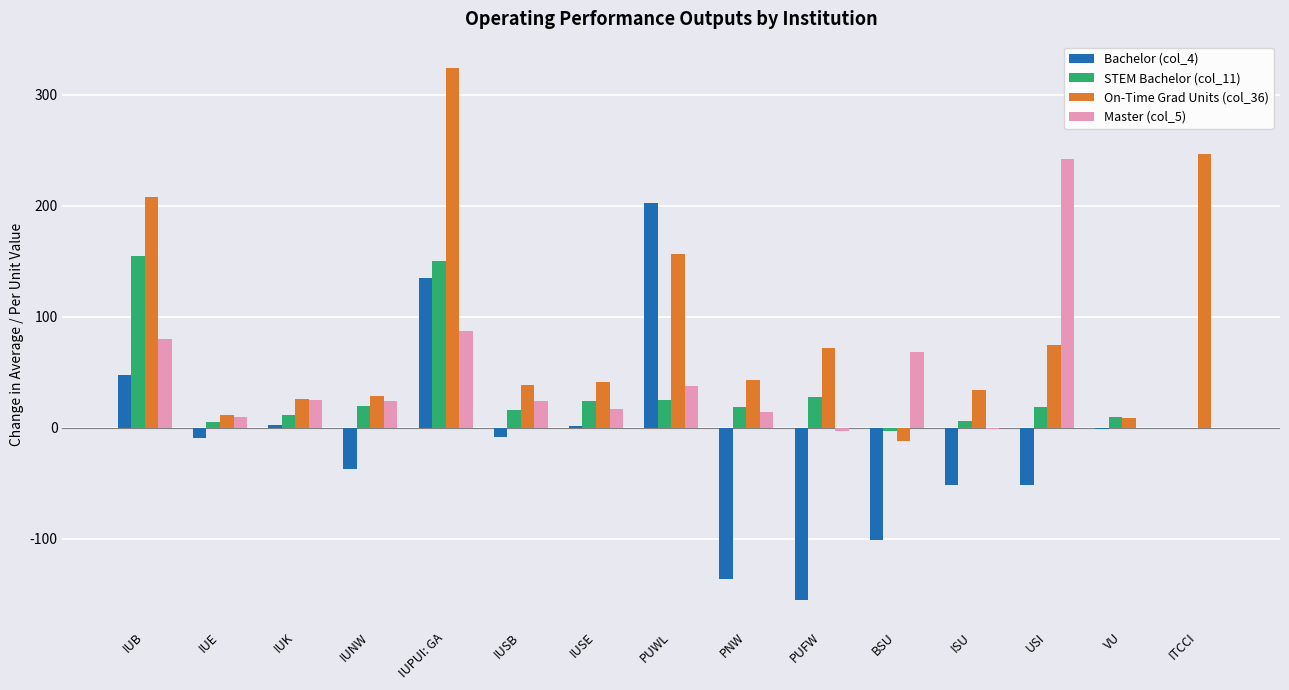

What is the maximum value shown in the chart?

324